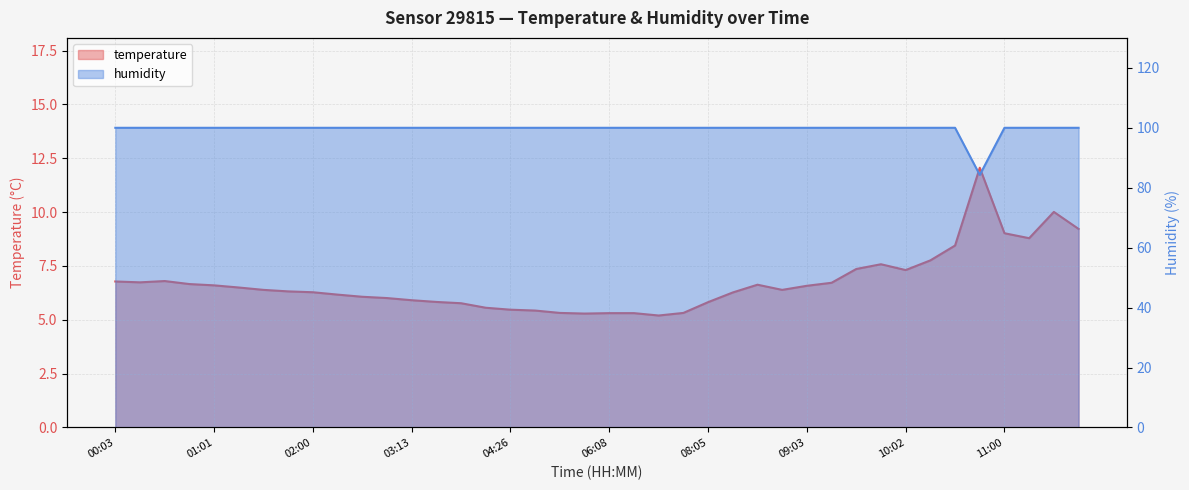

True or false: humidity has more than 2 points higher than both neighbors.

False